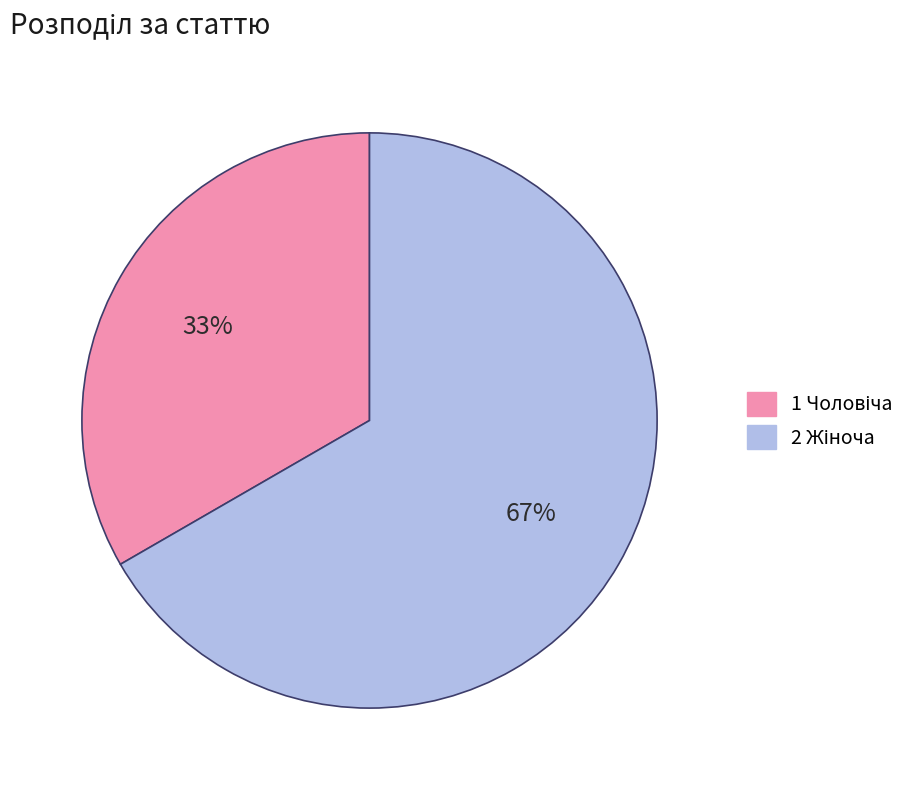

To the nearest percent, what is the average slice percentage?

50%